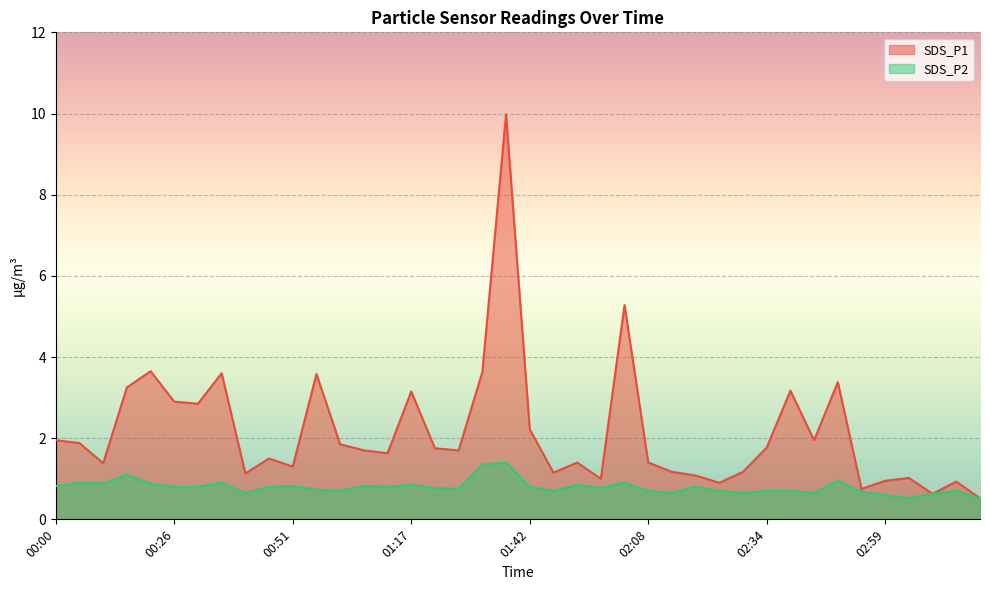

True or false: SDS_P1 and SDS_P2 cross at least once.

False